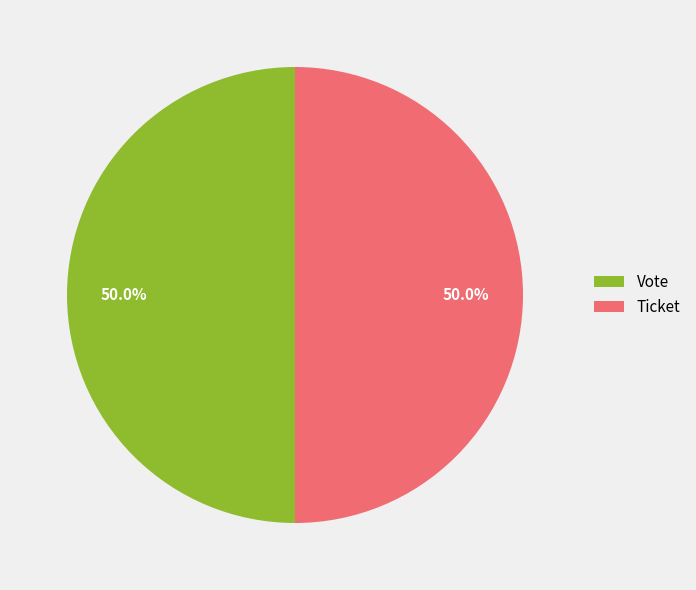

What is the ratio of the value at Ticket to the value at Vote?

1.0